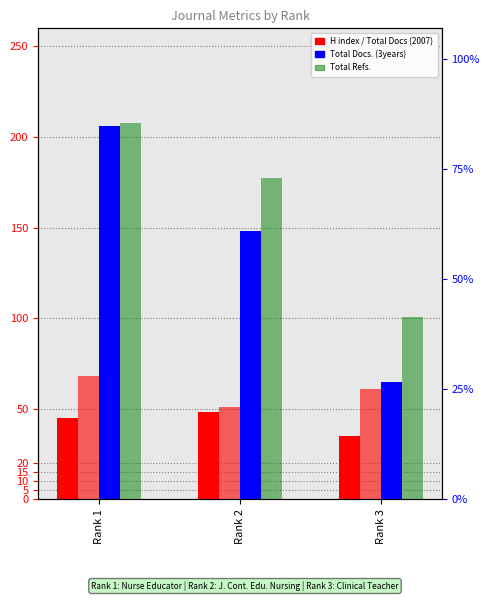

What is the sum of all H index values?

128